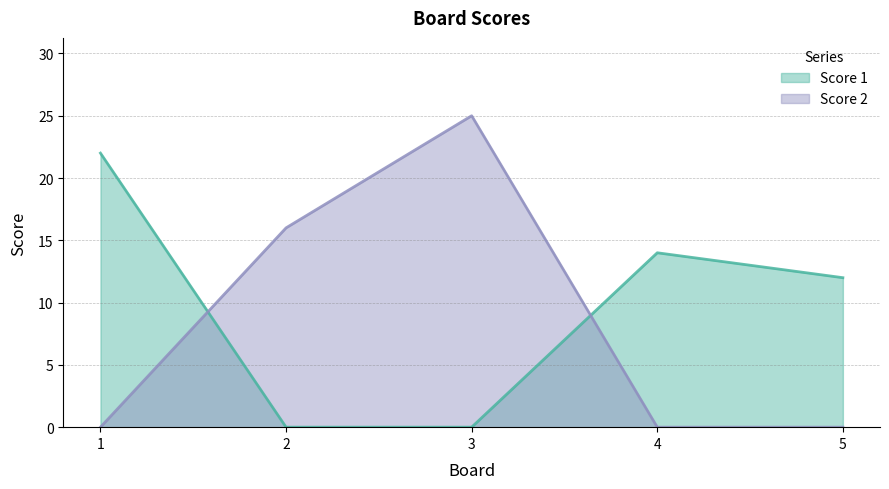

Reading right to left, what are all the values shown in this chart?

Score 1: 5=12	4=14	3=0	2=0	1=22
Score 2: 5=0	4=0	3=25	2=16	1=0